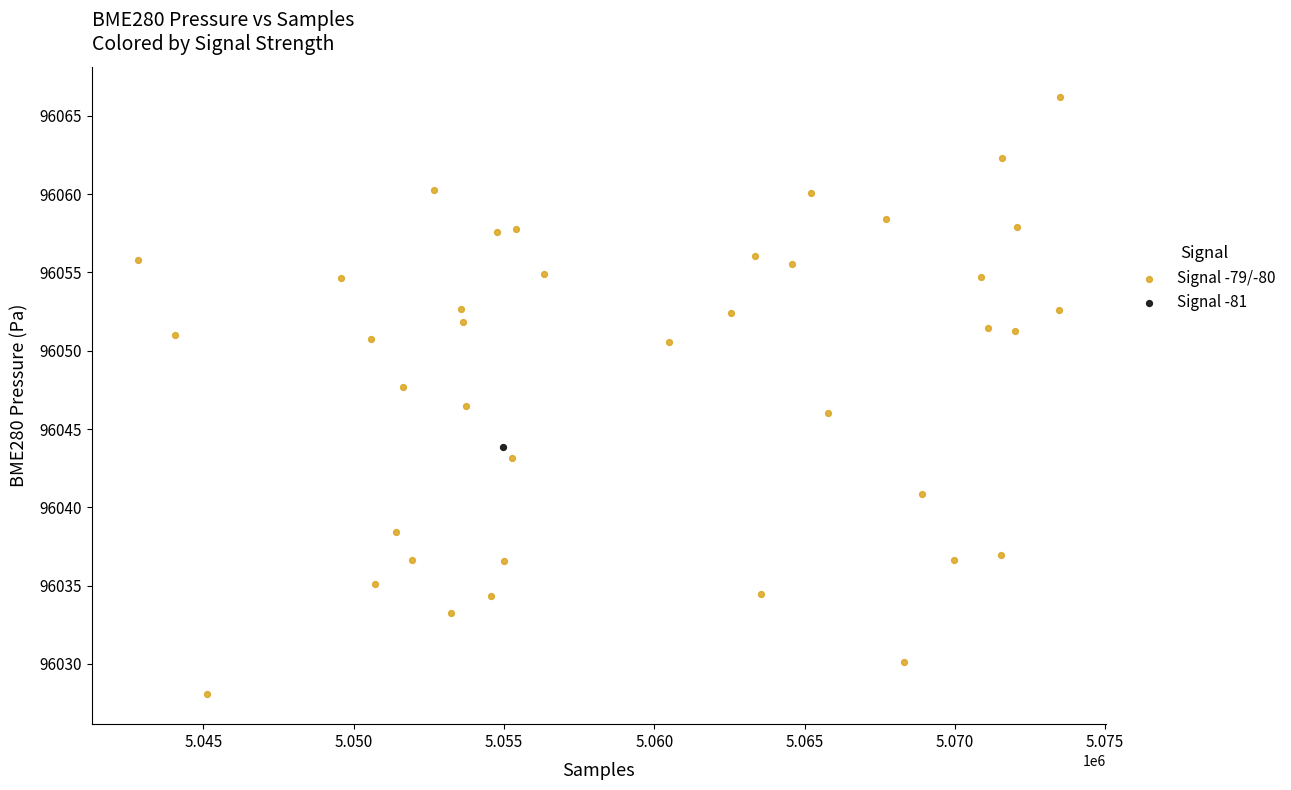

What are all the series names shown in the legend?

Signal -79/-80, Signal -81